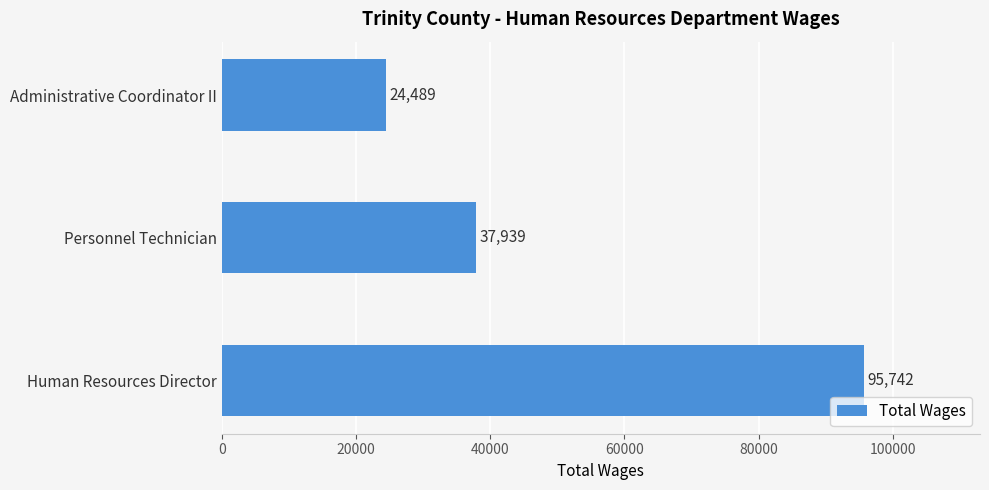

True or false: the data shows 95742 at Human Resources Director.

True